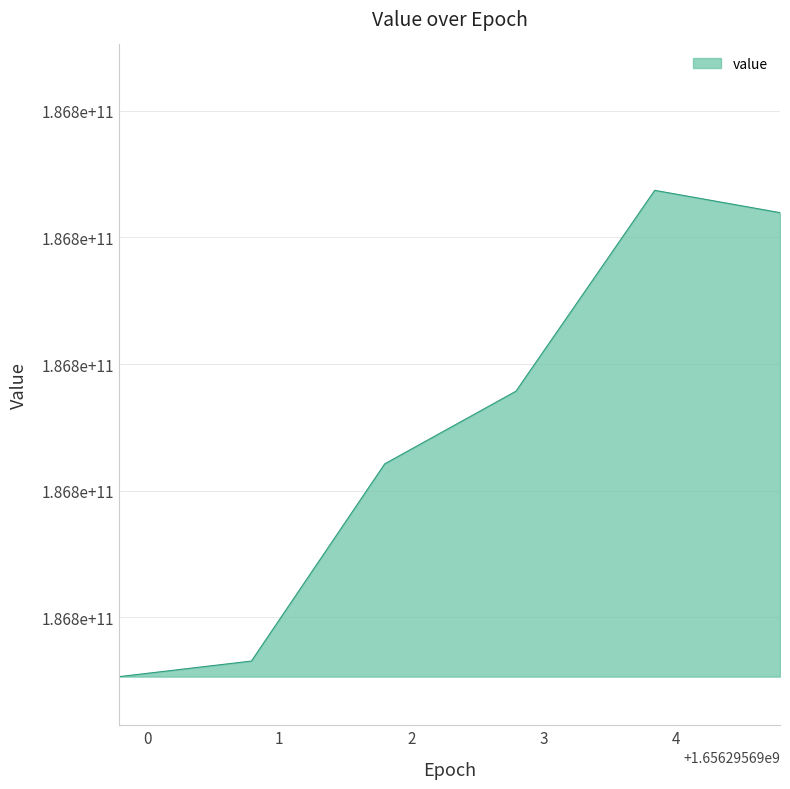

Does the chart have visible grid lines?

Yes